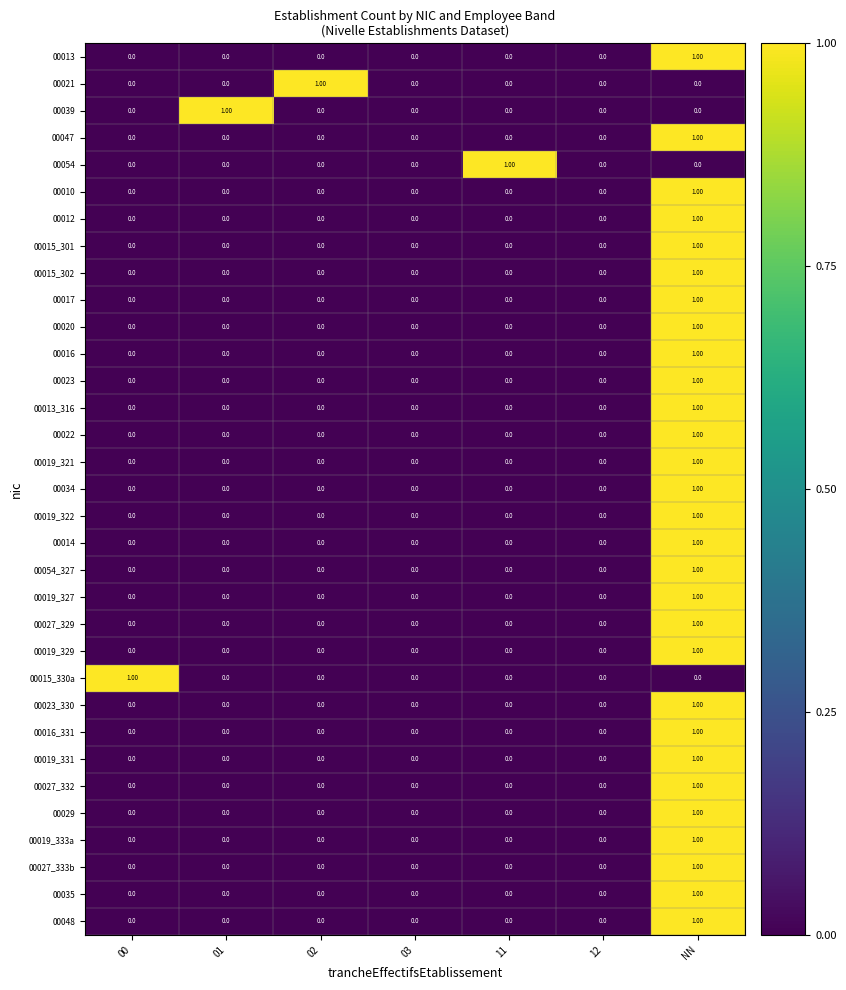

What is the total value across all series at 00?

1